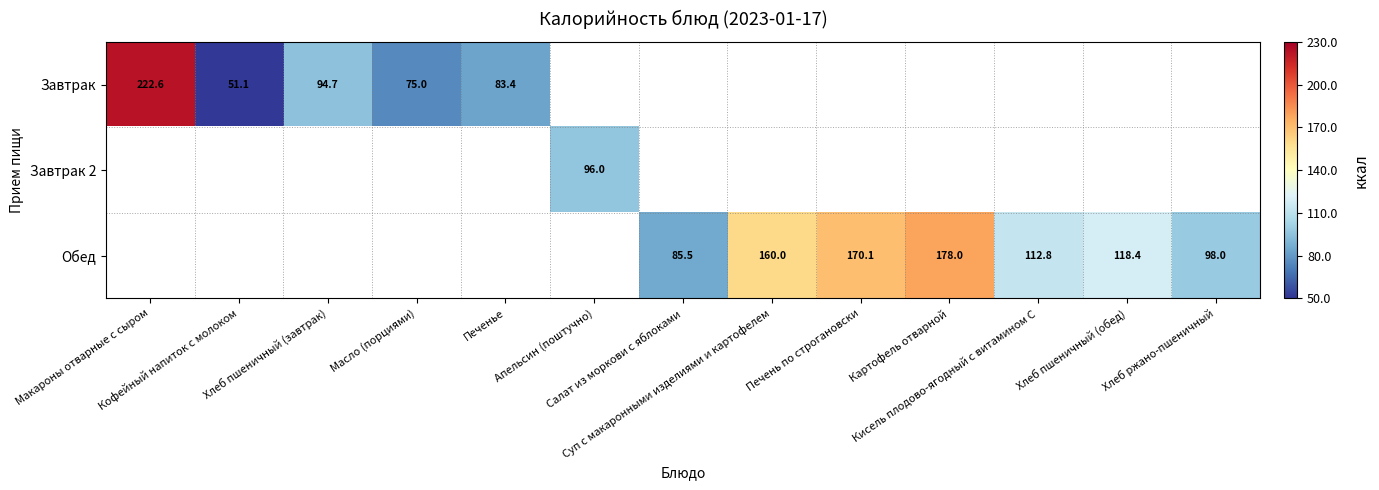

At how many categories does at least one series exceed 67?

12